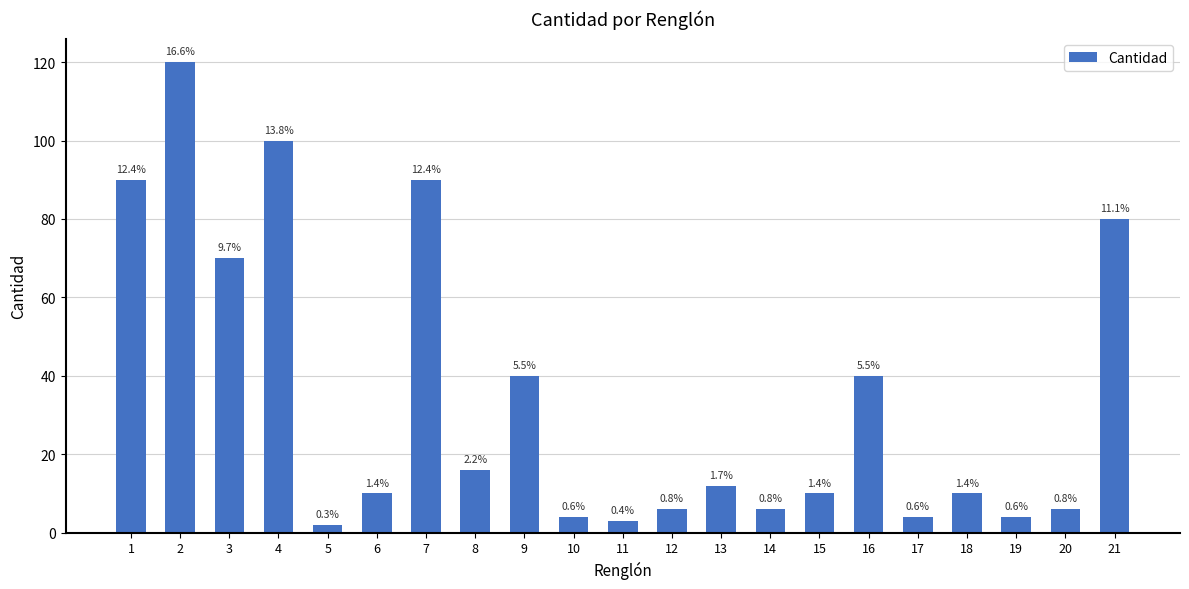

Approximately how many times larger is the value at 9 compared to 20?

6.7